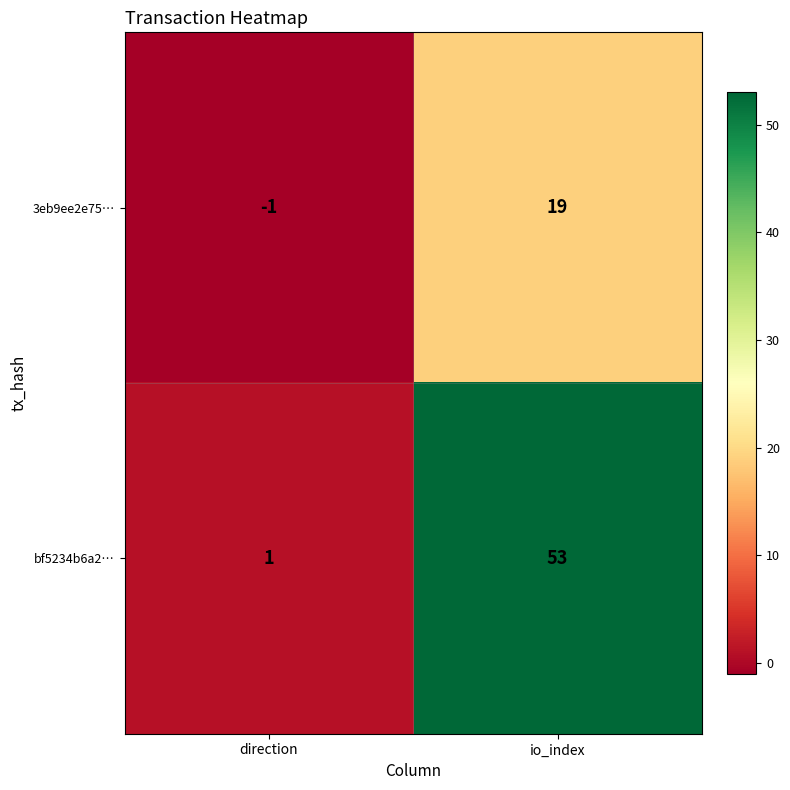

How many values in the 3eb9ee2e75… series are below 19?

1